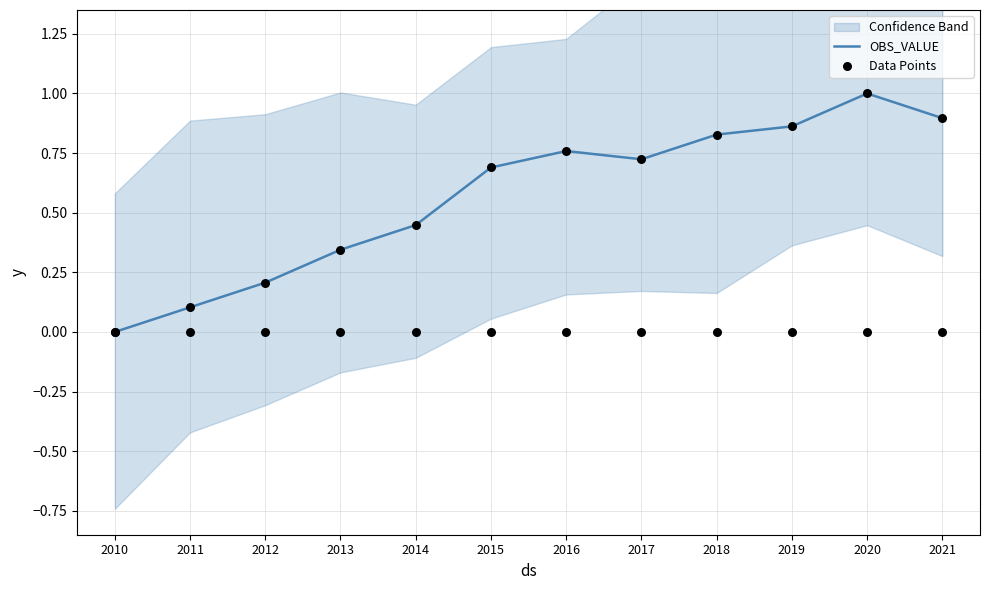

Which series has the largest total across all categories?

OBS_VALUE